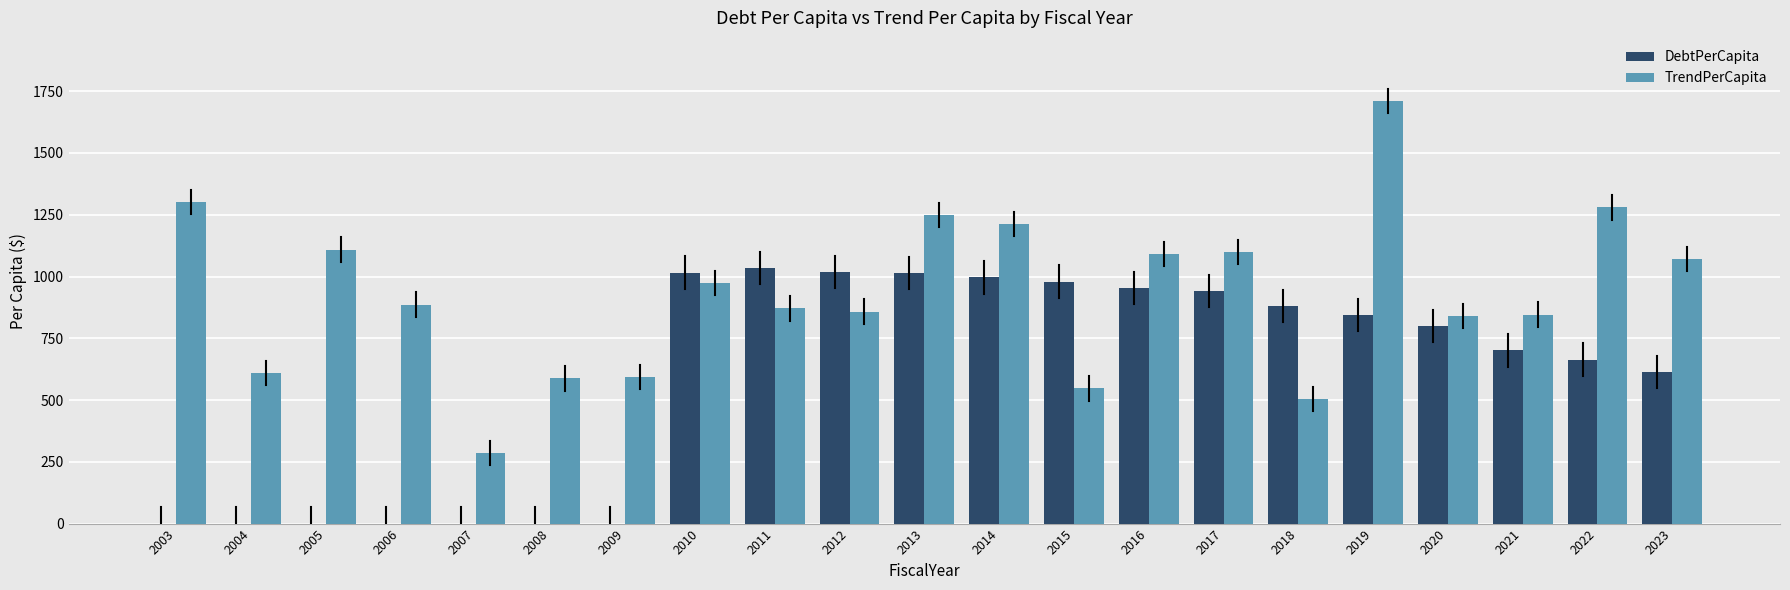

Read the DebtPerCapita value at 2012.

1016.9